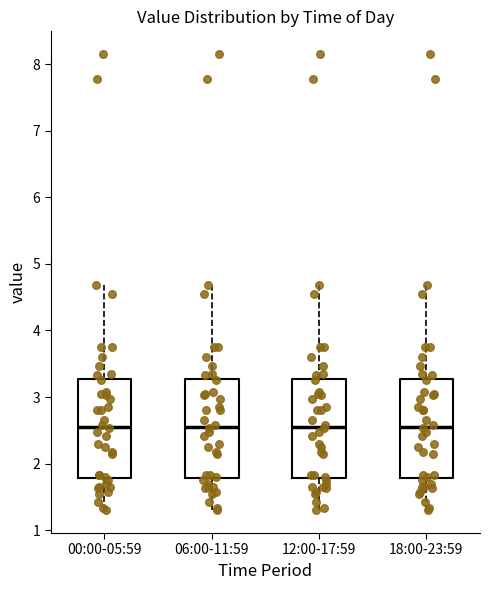

Where is the upper edge of the box for 12:00-17:59 on the y-axis? The values are not printed on the chart, so give them approximately, as read against the axis.

3.3